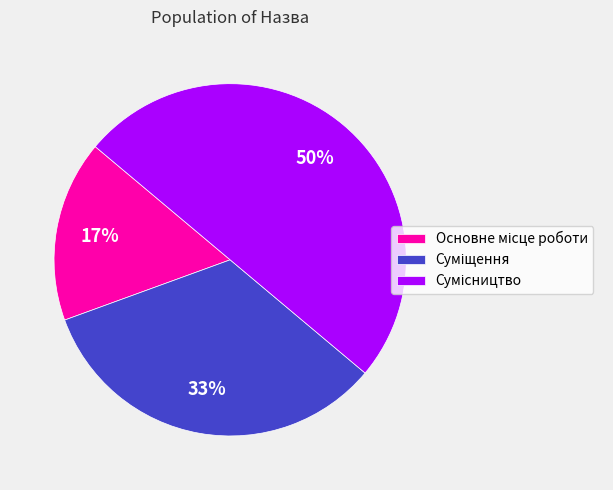

To the nearest percent, what is the average slice percentage?

33%